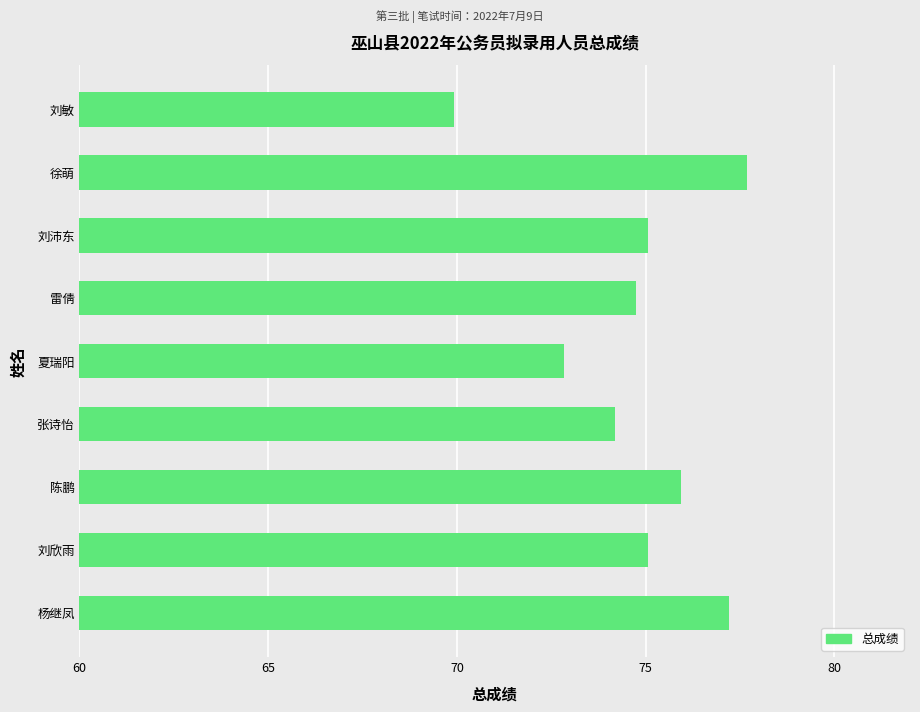

The chart shows a value of 72.8 at 夏瑞阳. True or false?

True